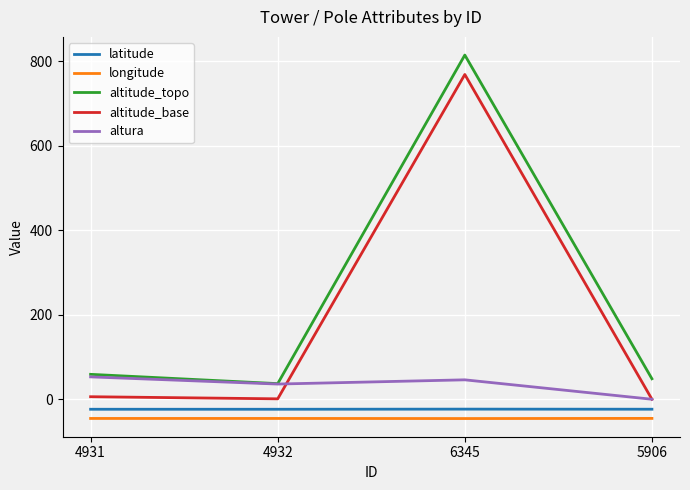

True or false: longitude and altitude_base cross at least once.

False